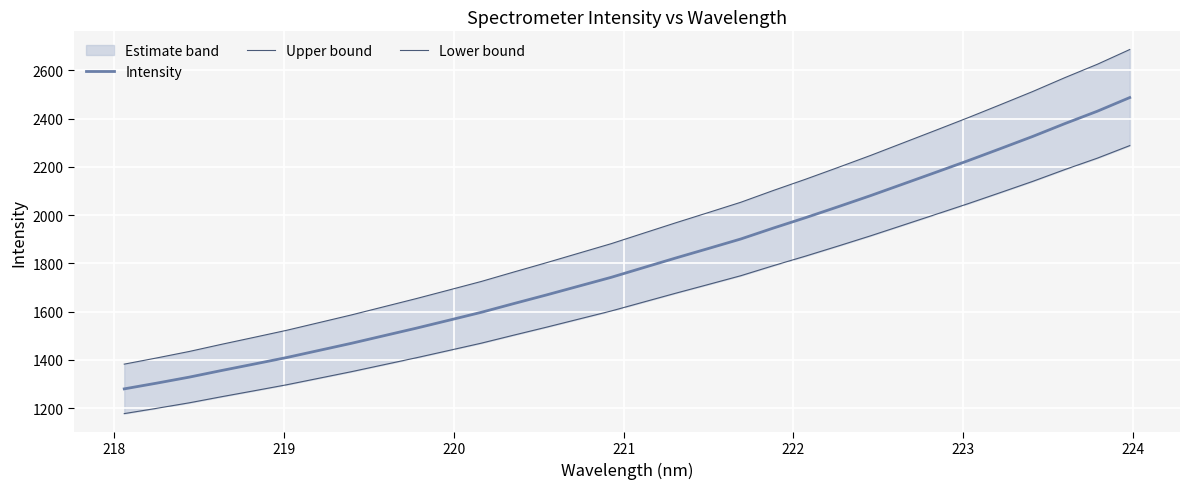

What is the maximum value for Intensity?

2486.8